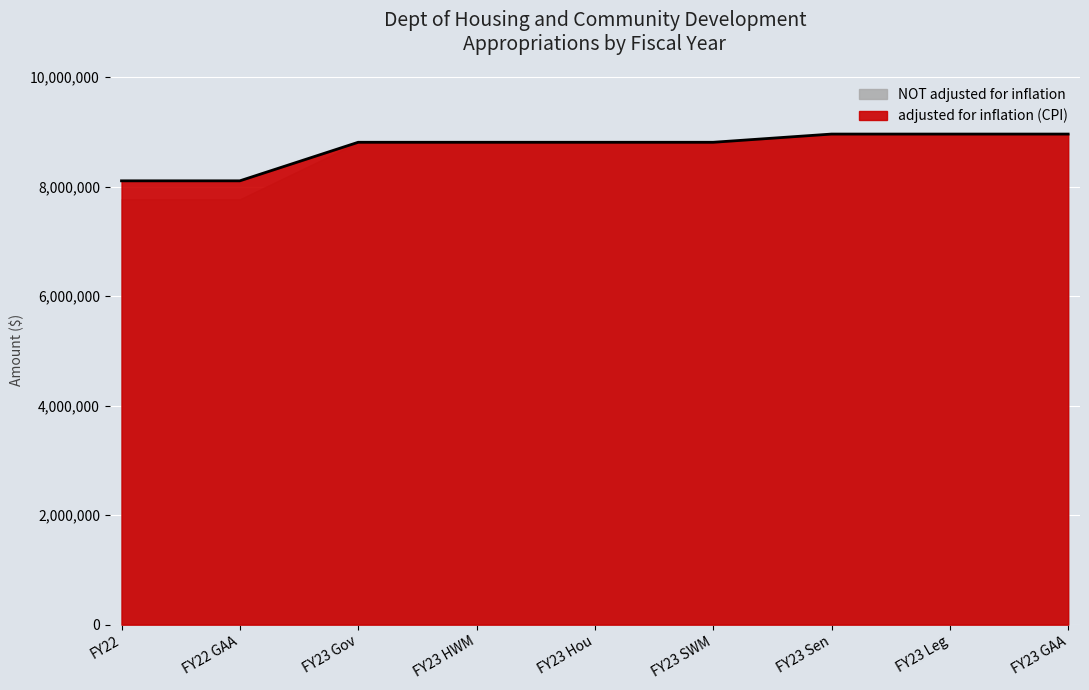

What is the ratio of the value at FY23 HWM to the value at FY22 GAA?

1.1